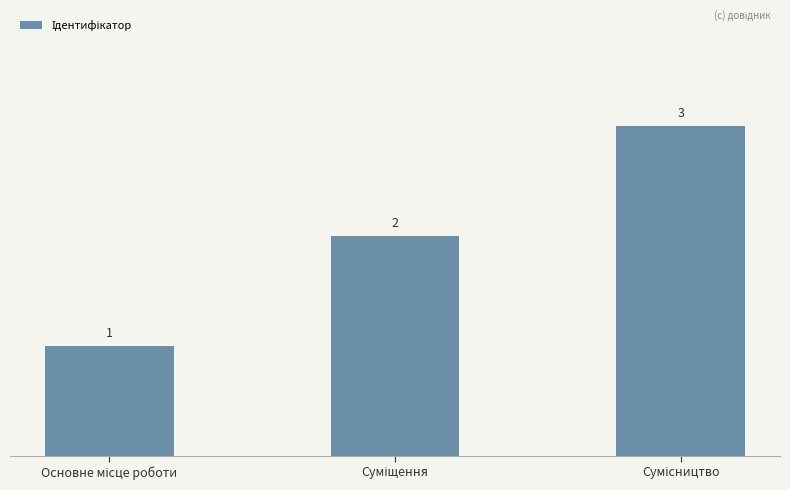

What is the smallest value displayed?

1